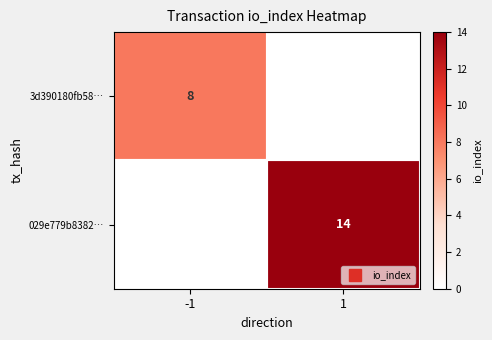

At how many categories does at least one series exceed 8?

1